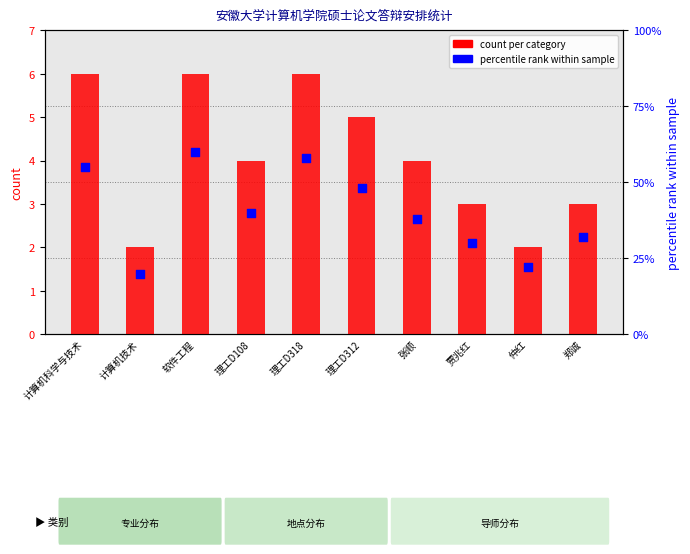

At which category is the sum across all series the highest?

软件工程